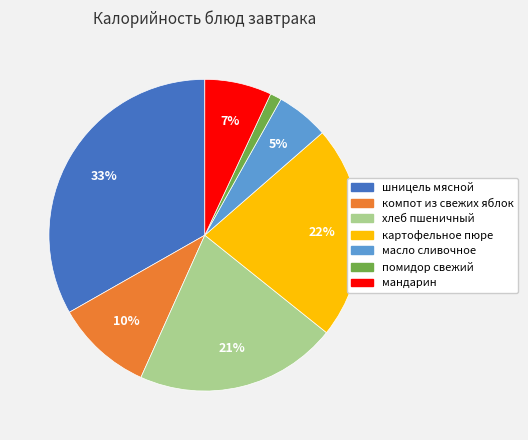

Does any single category account for the majority?

No